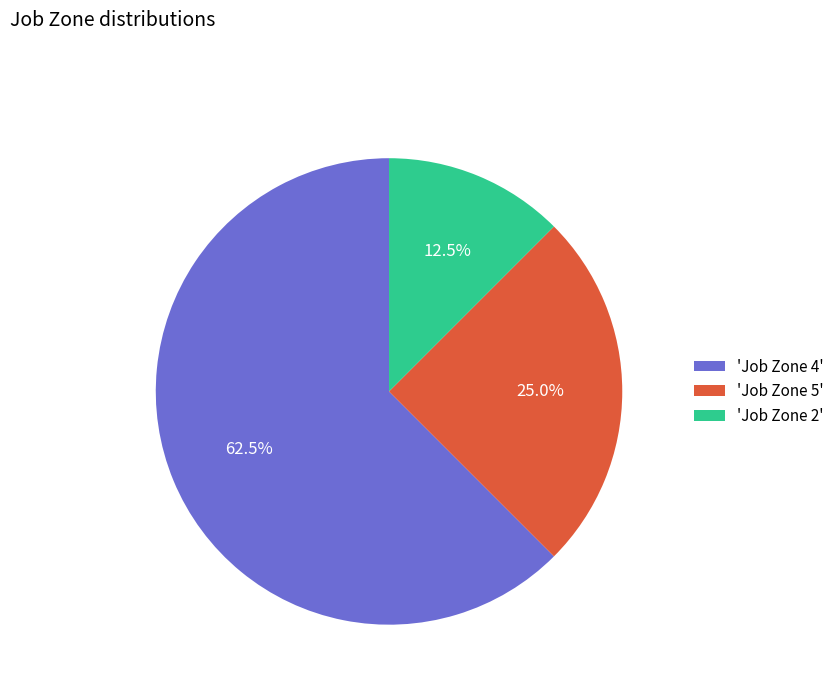

Does any single category account for the majority?

Yes